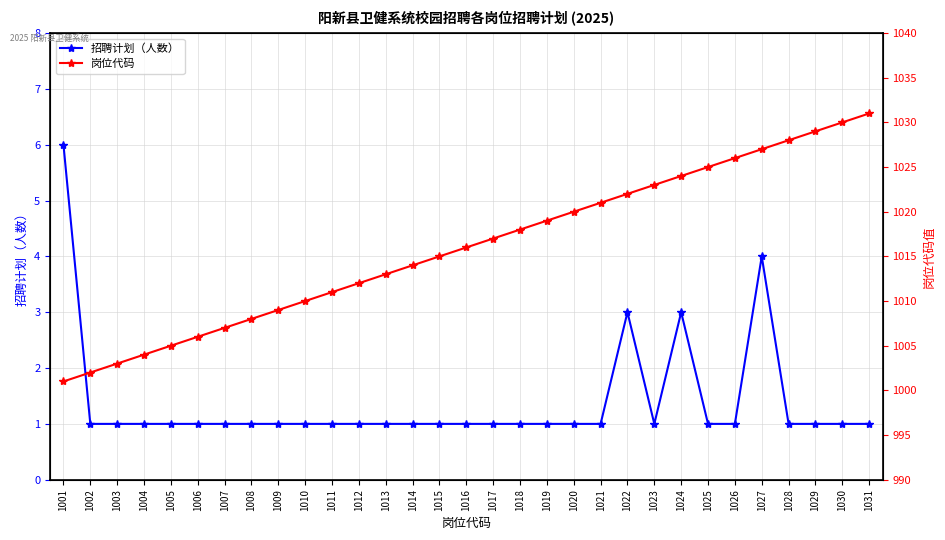

The 岗位代码 series shows 1424 at 1030. True or false?

False